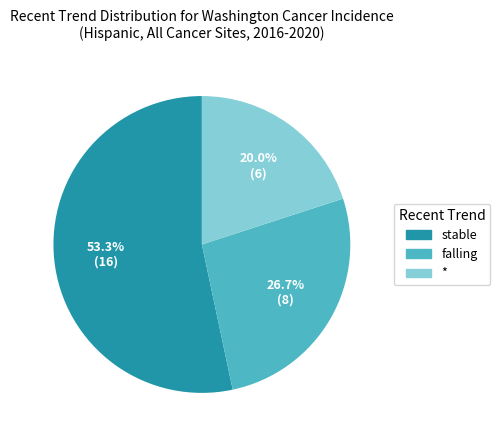

To the nearest percent, what portion does falling represent?

27%